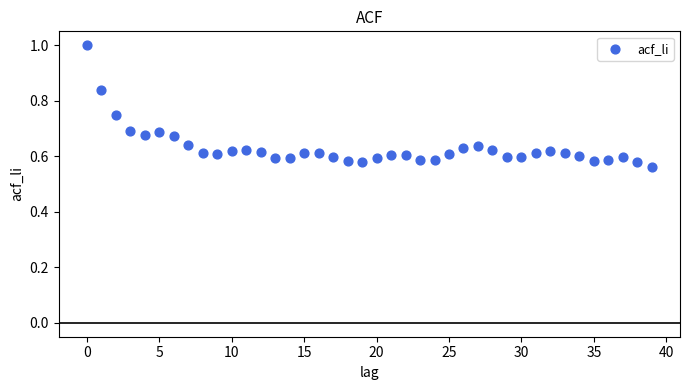

What is the range of Y values (max minus min)?

0.4